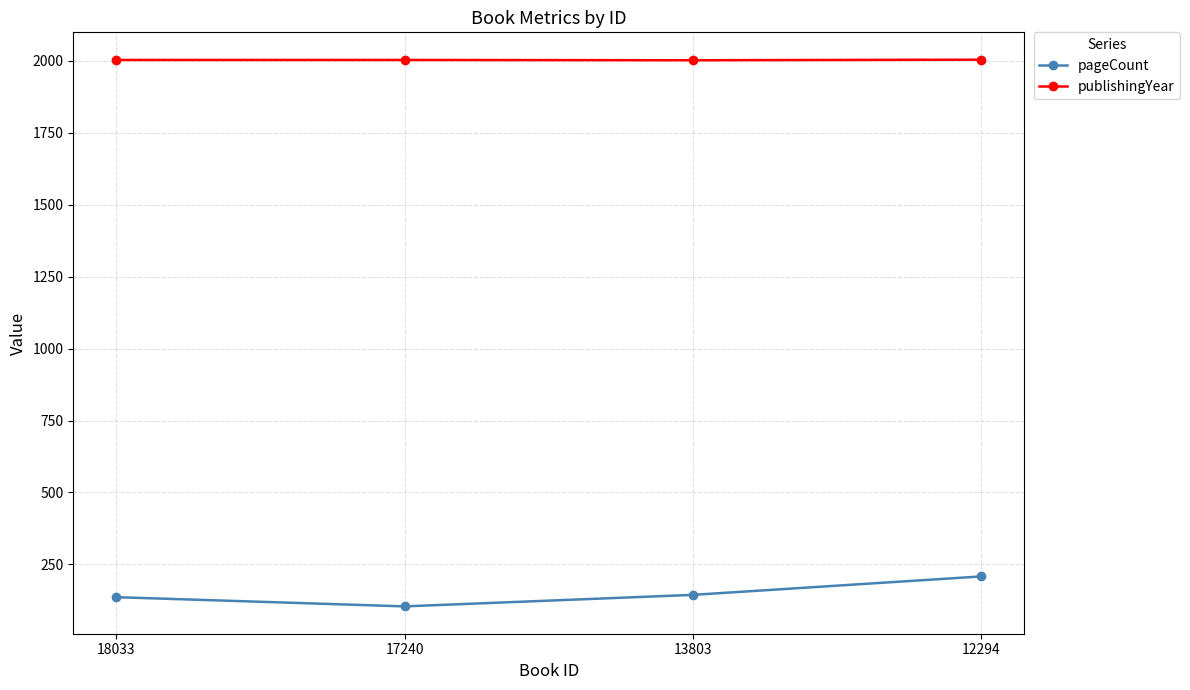

Count the number of categories in the chart.

4